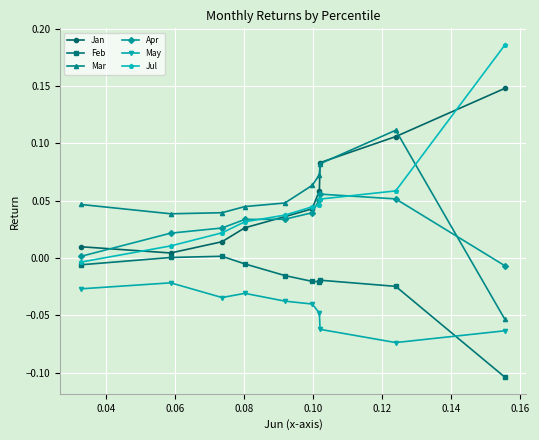

Which series has the largest total across all categories?

Jan